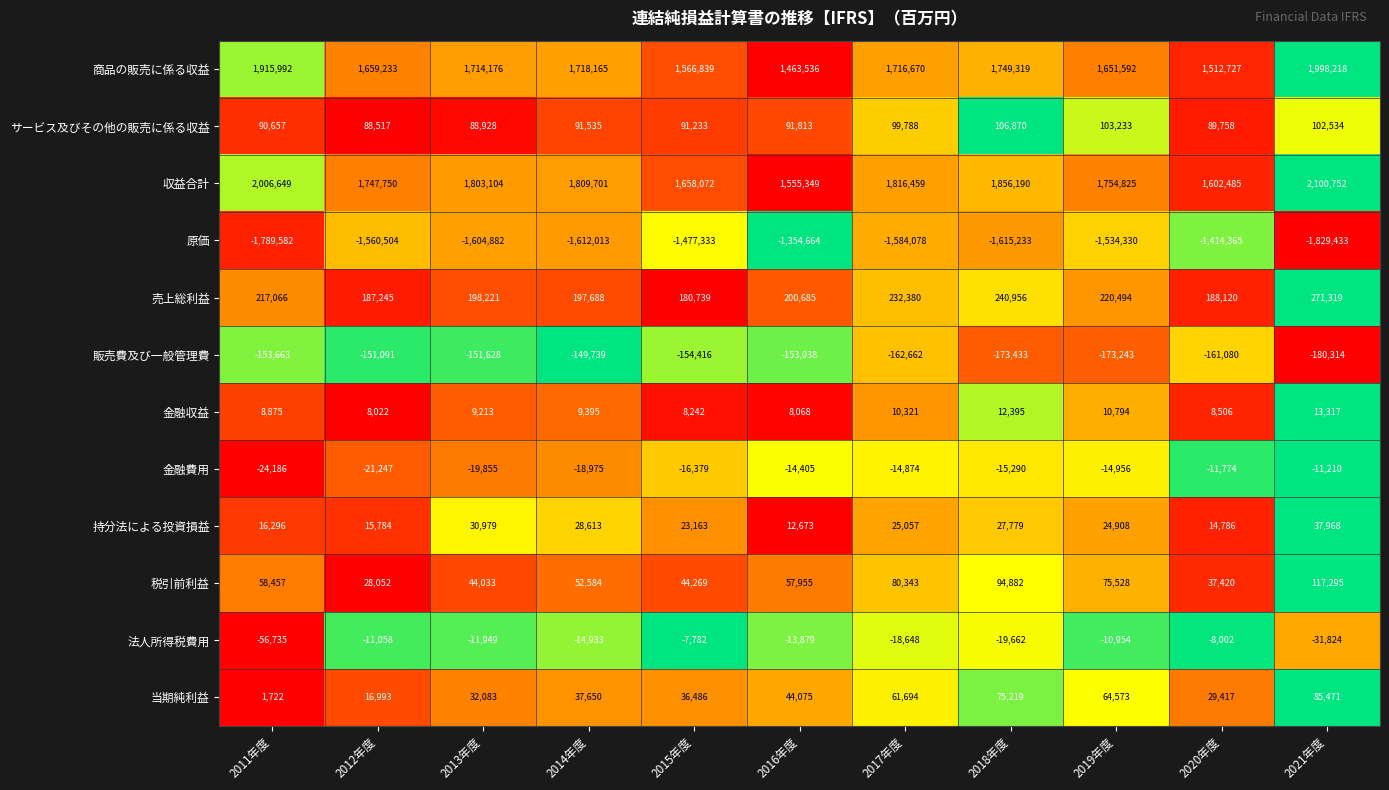

Between 2015年度 and 2017年度, which series saw the biggest shift?

収益合計